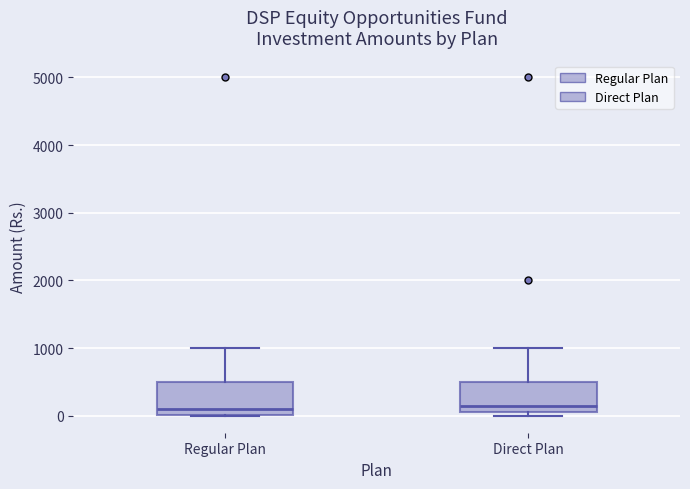

Reading left to right, transcribe this box plot: for each box, give where its median line is, the range the box spans, and where its two whiskers end, as read against the y-axis. The values are not printed on the chart, so give them approximately, as read against the axis.

Regular Plan: median 100, box 0 to 500, whiskers 0 to 1000
Direct Plan: median 200, box 100 to 500, whiskers 0 to 1000